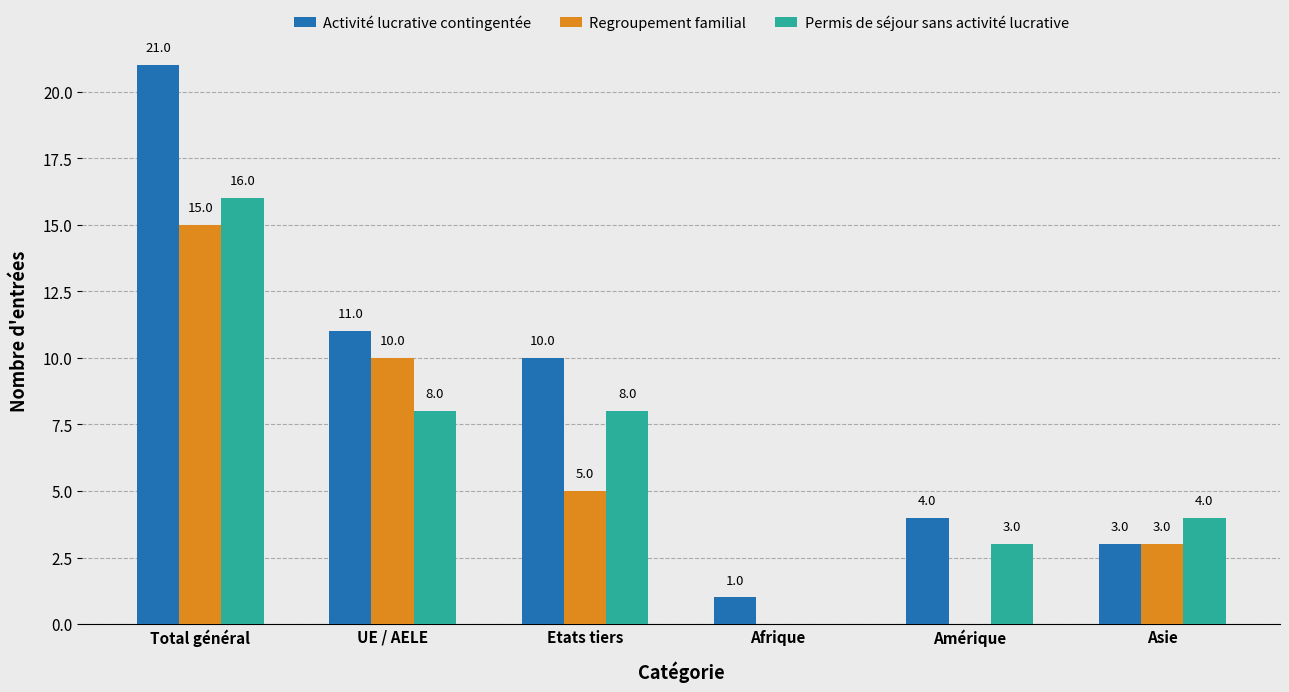

The value of Regroupement familial at UE / AELE is 13. True or false?

False